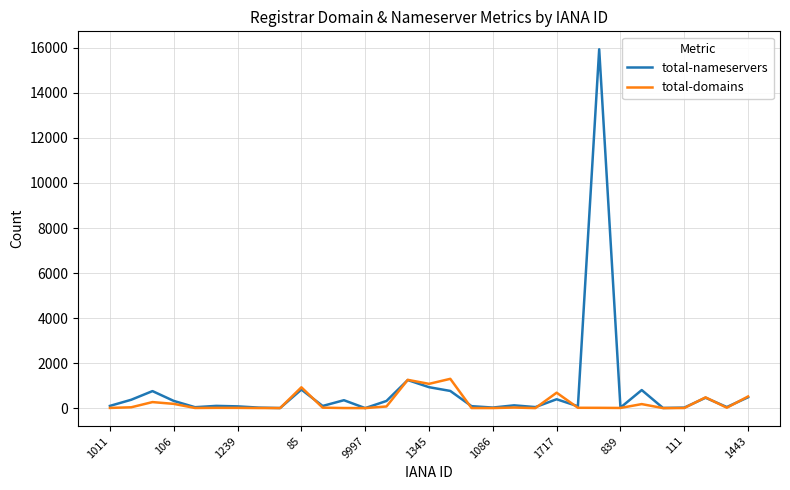

Rank the series by their maximum value, from lowest to highest.

total-domains, total-nameservers